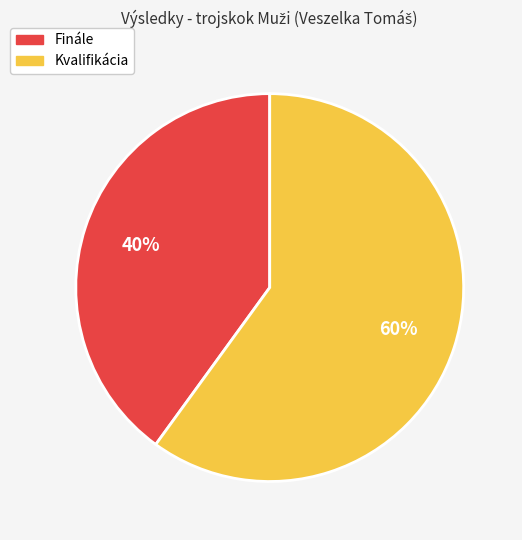

What percentage is the Finále slice, to the nearest percent?

40%